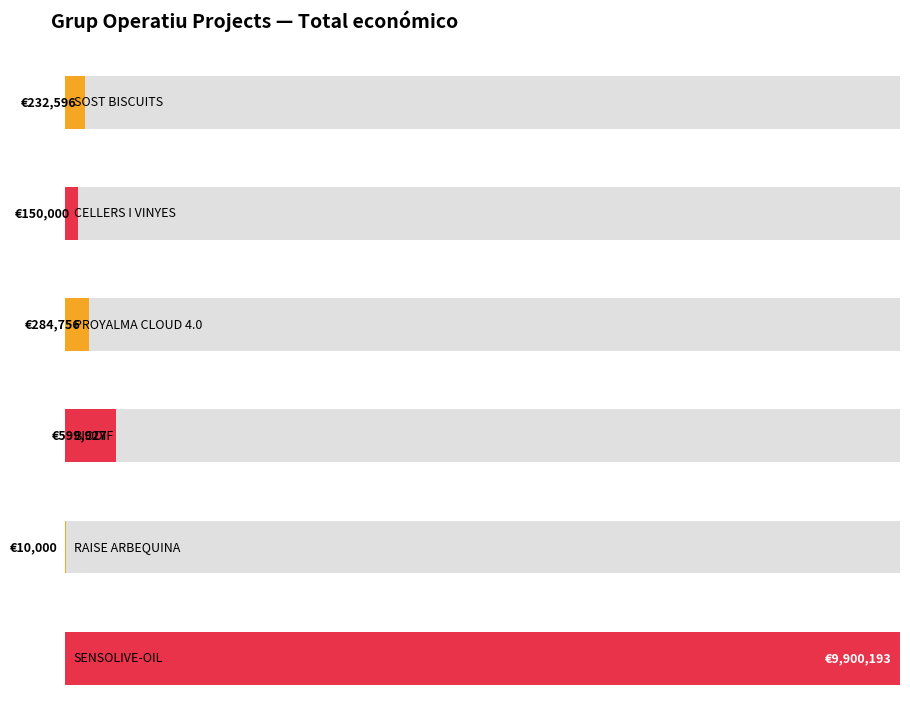

The chart shows a value of 599927 at BIODIF. True or false?

True